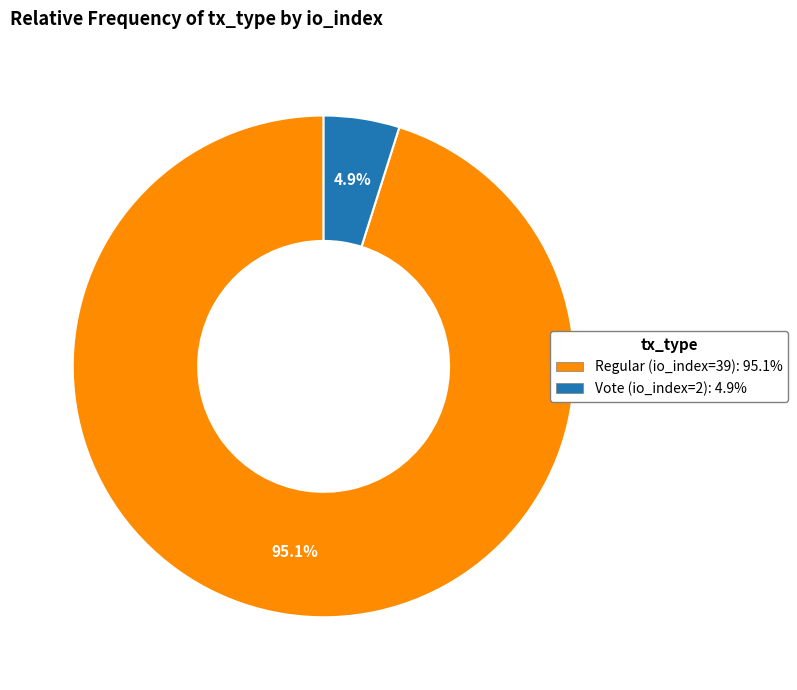

To the nearest percent, what percentage of the pie is Regular (io_index=39)?

95%